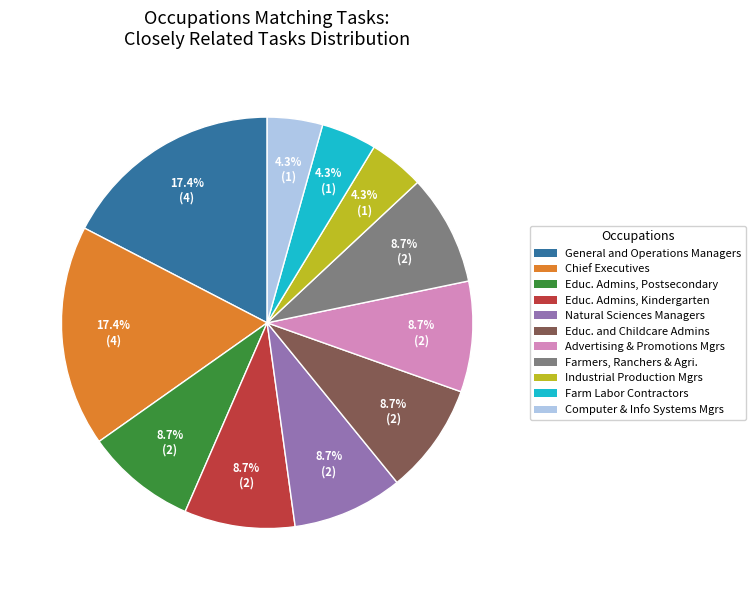

Approximately how many times larger is the value at Computer & Info Systems Mgrs compared to Natural Sciences Managers?

0.5